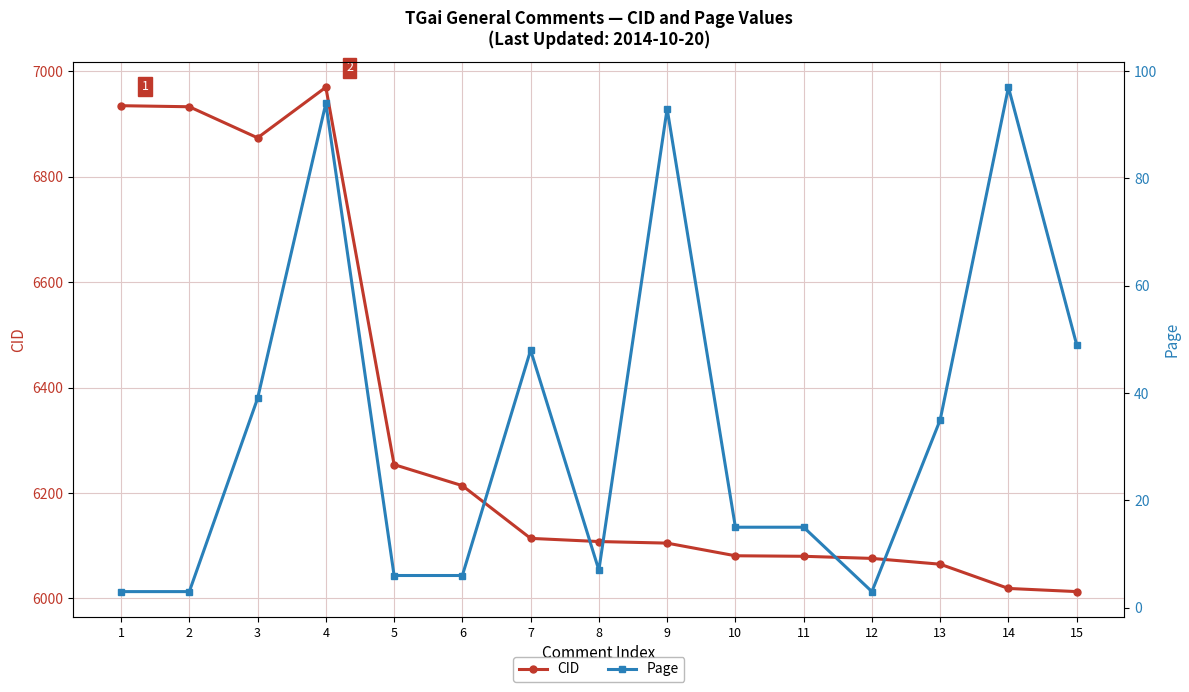

Is it true that CID equals 9806 at 15?

False